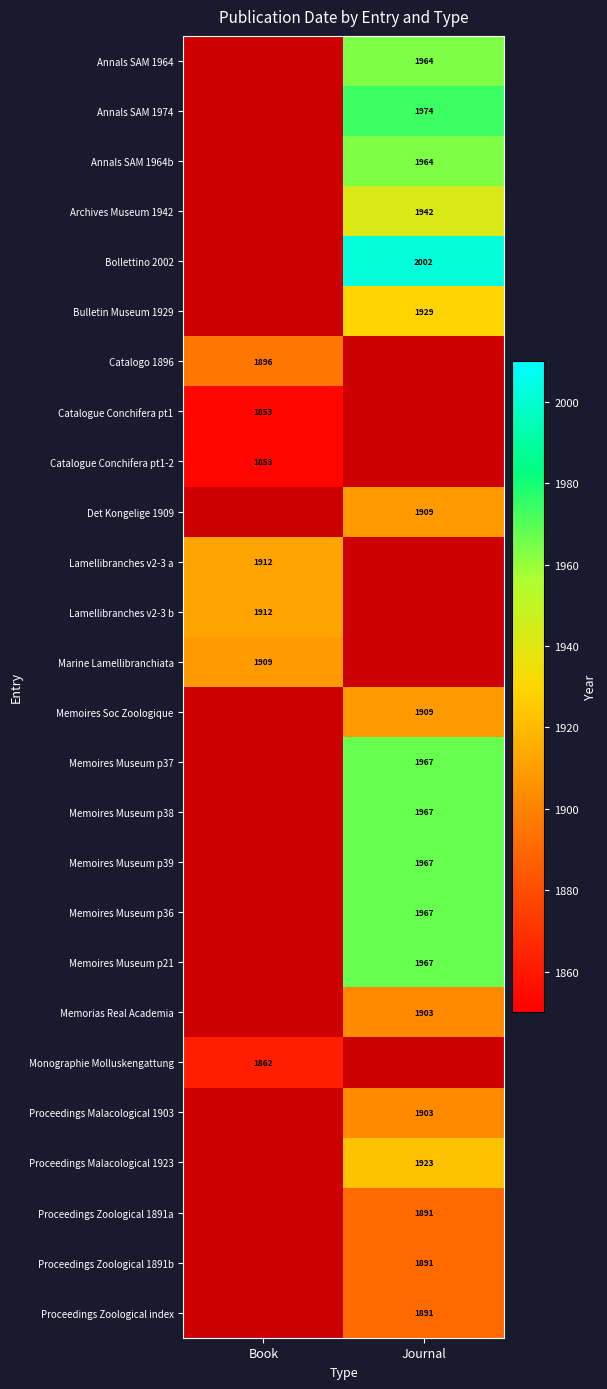

The Lamellibranches v2-3 a series shows 3429 at Book. True or false?

False